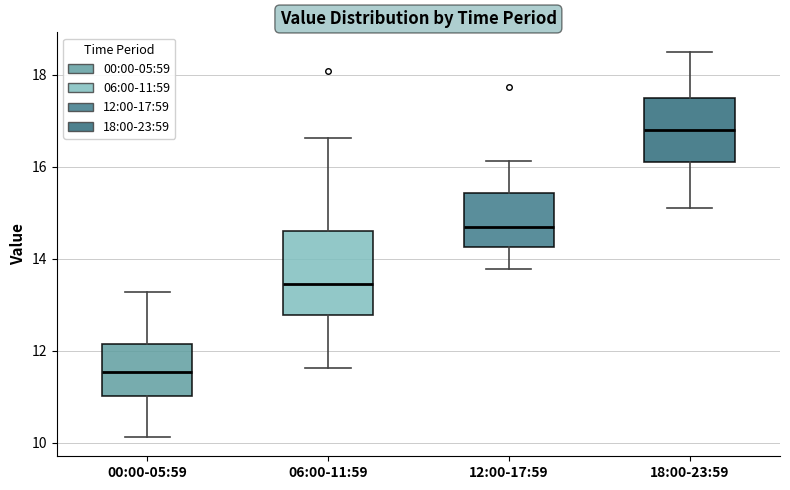

Reading left to right, transcribe this box plot: for each box, give where its median line is, the range the box spans, and where its two whiskers end, as read against the y-axis. The values are not printed on the chart, so give them approximately, as read against the axis.

00:00-05:59: median 11.6, box 11.0 to 12.2, whiskers 10.2 to 13.2
06:00-11:59: median 13.4, box 12.8 to 14.6, whiskers 11.6 to 16.6
12:00-17:59: median 14.8, box 14.2 to 15.4, whiskers 13.8 to 16.2
18:00-23:59: median 16.8, box 16.2 to 17.6, whiskers 15.2 to 18.6